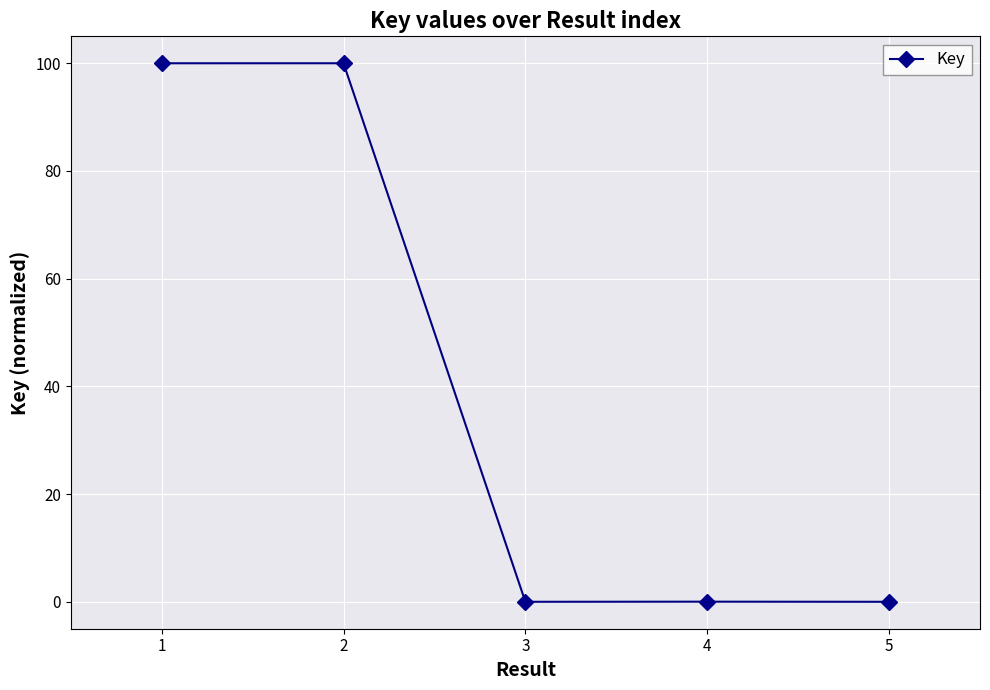

What is the sum of the values at 5 and 1?

100.0